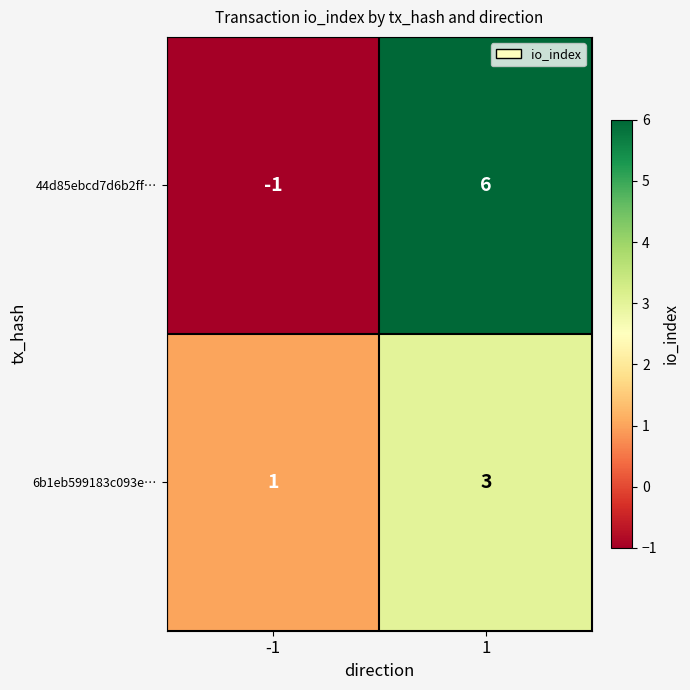

List the labels in order of 44d85ebcd7d6b2ff… value, smallest first.

-1, 1